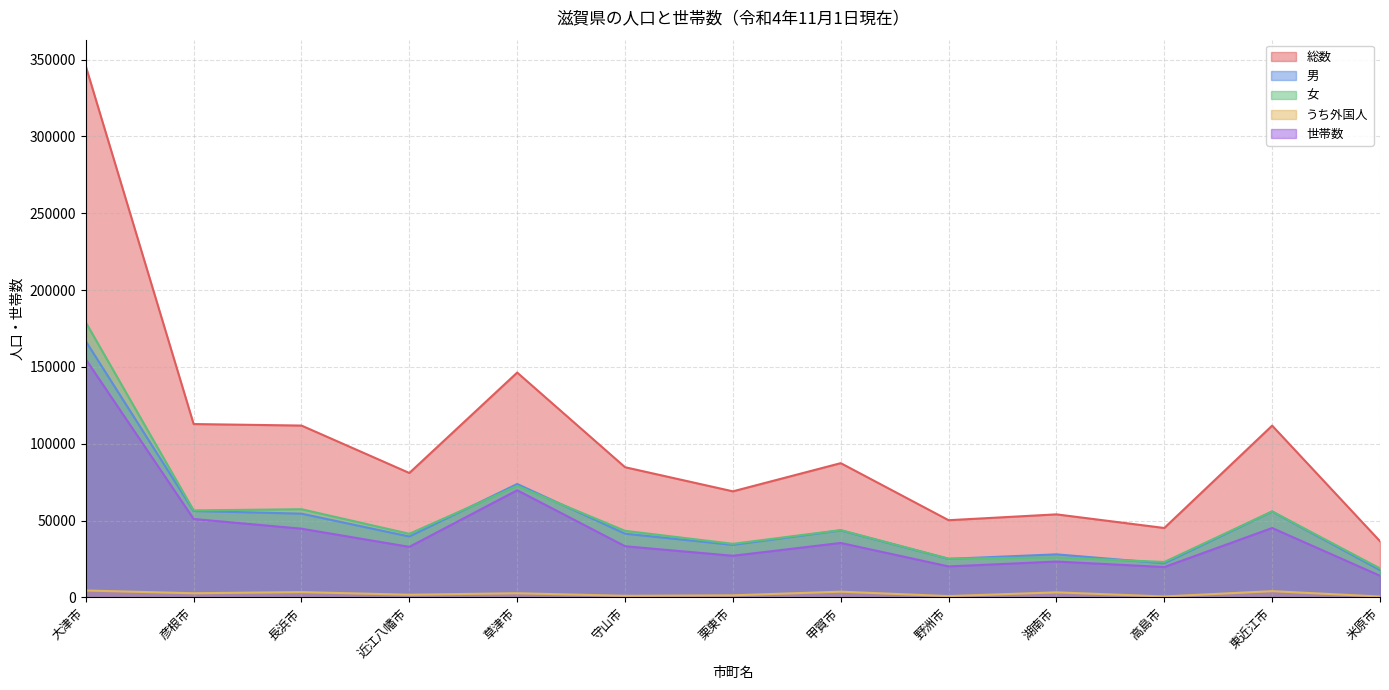

Reading right to left, extract all data points from this chart.

総数: 36522	111758	45137	54006	50198	87338	68991	84693	146297	80934	111806	112784	345678
男: 17702	55845	22138	27979	25034	43579	34162	41418	73773	39582	54459	56201	166704
女: 18820	55913	22999	26027	25164	43759	34829	43275	72524	41352	57347	56583	178974
うち外国人: 523	4019	564	3243	798	3686	1303	983	2667	1685	3415	2658	4443
世帯数: 14038	45123	19717	23284	20116	35388	27064	33255	69697	32846	44675	50997	154930